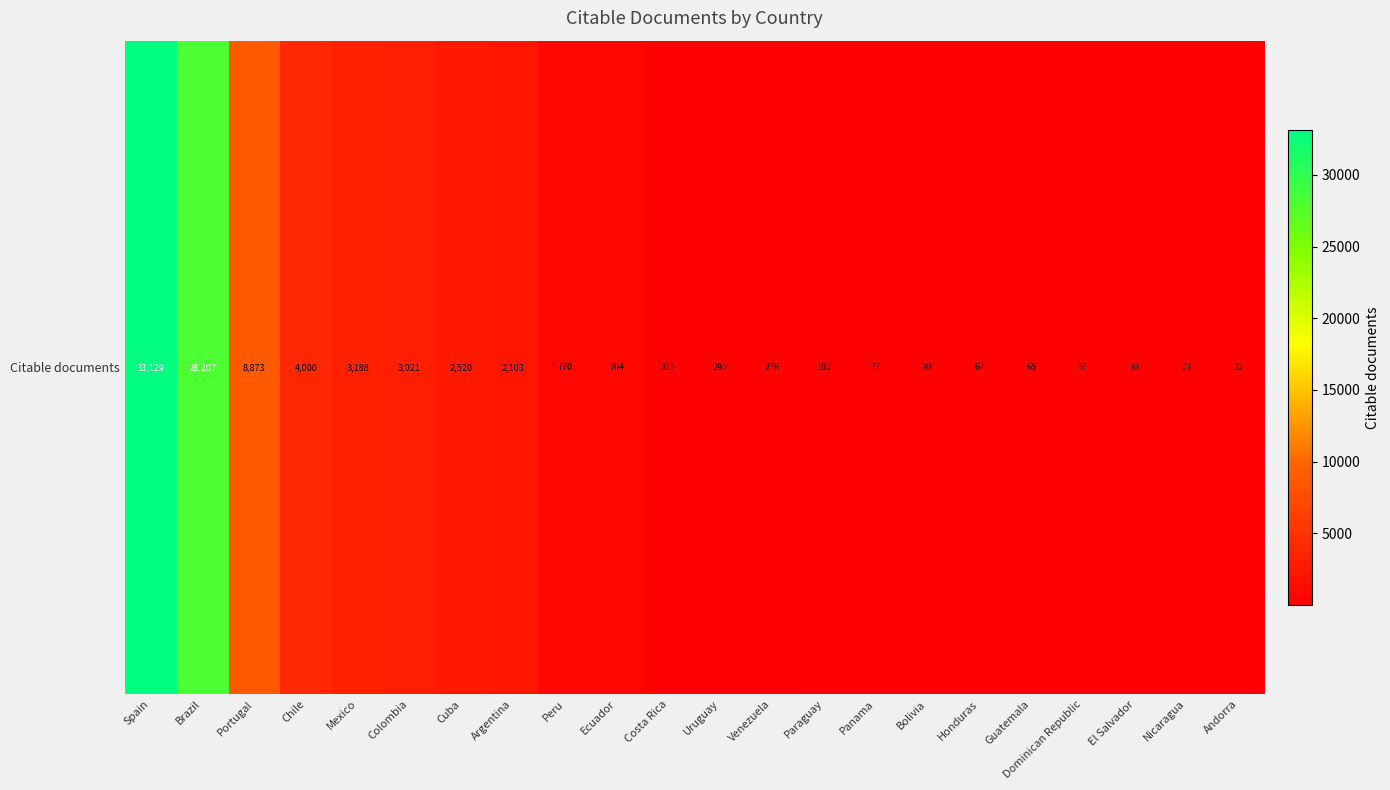

True or false: the data shows 1738 at Mexico.

False